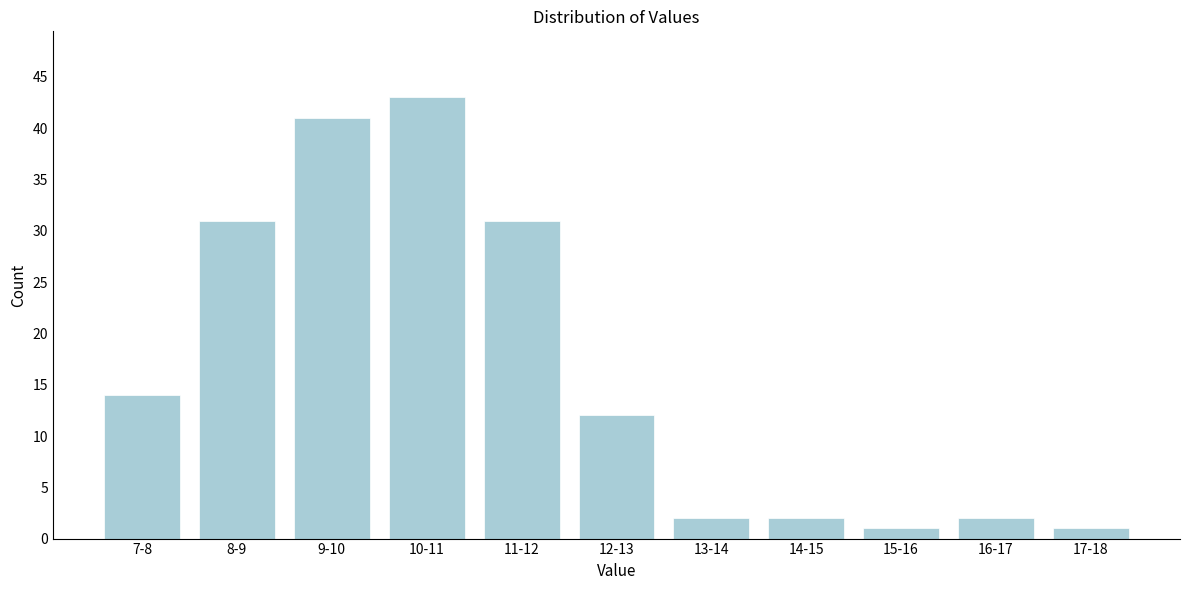

Reading left to right, list all the values displayed in this chart.

7-8=14	8-9=31	9-10=41	10-11=43	11-12=31	12-13=12	13-14=2	14-15=2	15-16=1	16-17=2	17-18=1